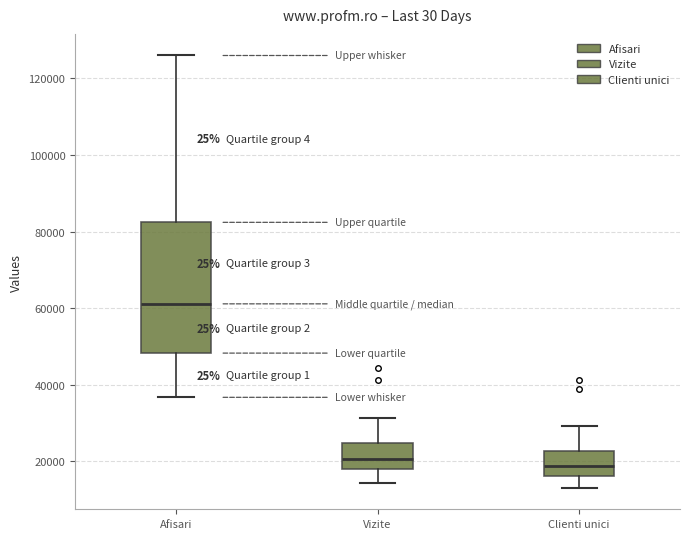

Reading left to right, read every box against the y-axis: the position of its median line, the range the box covers, and the ends of its whiskers. The values are not printed on the chart, so give them approximately, as read against the axis.

Afisari: median 62000, box 48000 to 82000, whiskers 36000 to 126000
Vizite: median 20000, box 18000 to 24000, whiskers 14000 to 32000
Clienti unici: median 18000, box 16000 to 22000, whiskers 14000 to 30000